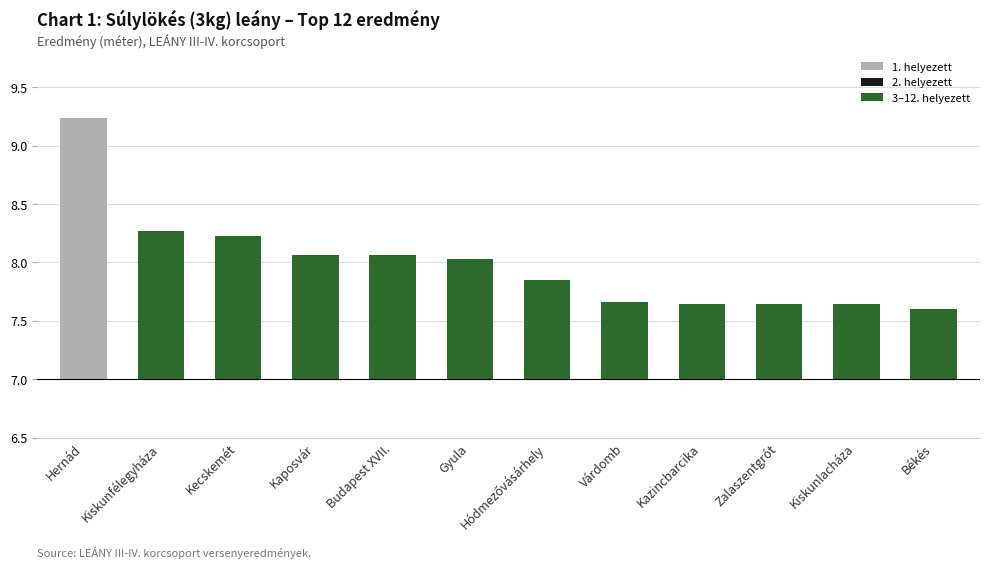

True or false: the data shows 0.4 at Budapest XVII..

False